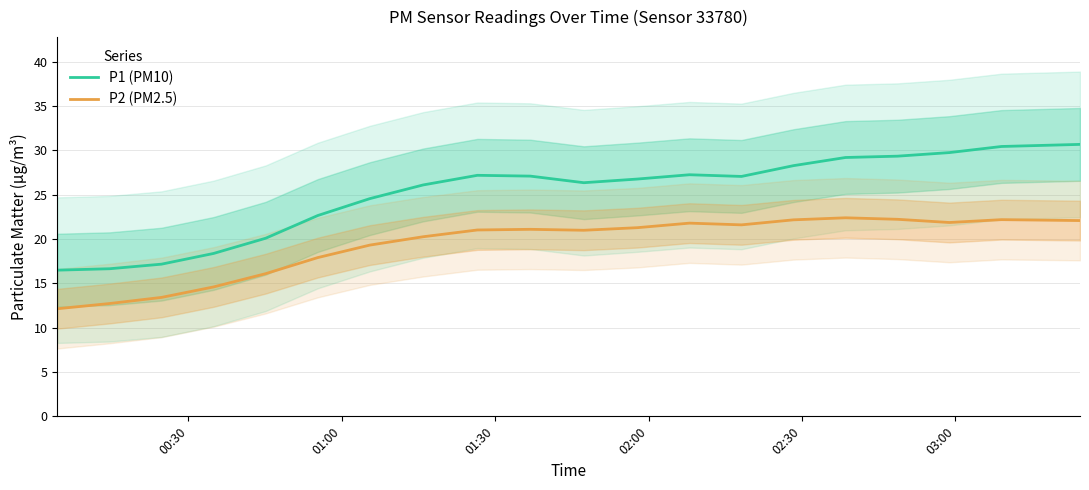

Which series has the largest total across all categories?

P1 (PM10)